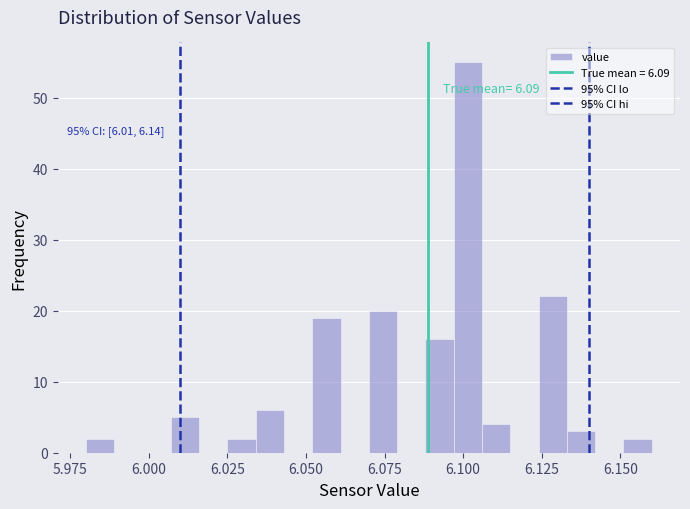

Read against the x-axis, roughly where is the centre of the tallest bar?

6.100